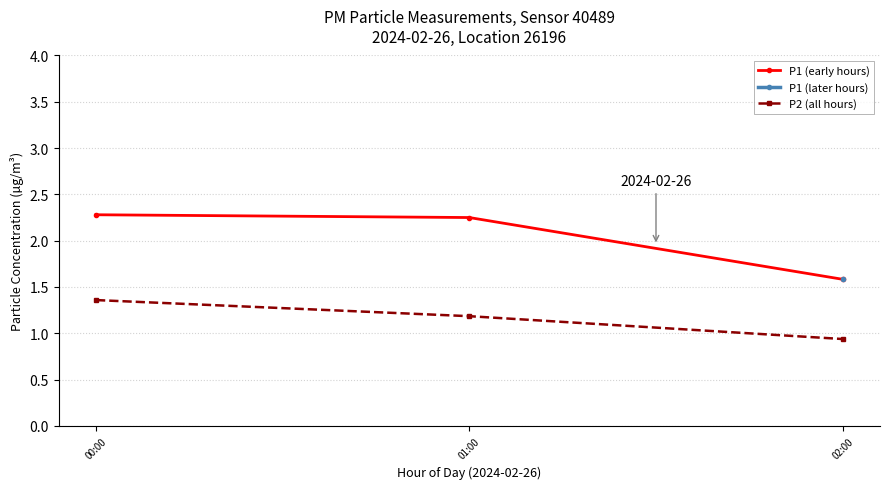

Rank the series at 01:00 from highest to lowest value.

P1 (early hours), P2 (all hours)